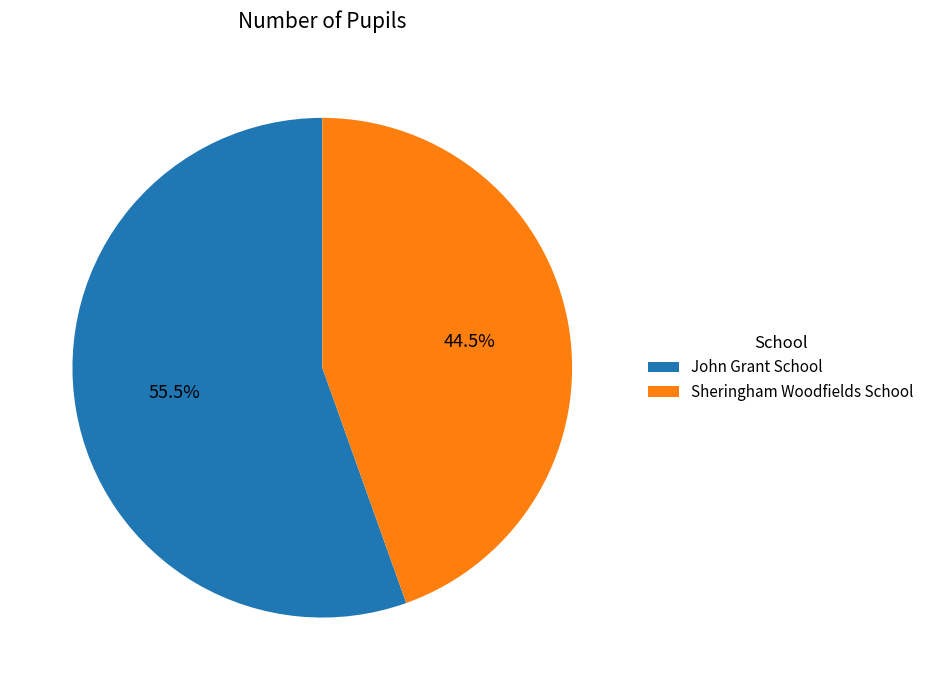

Which category has the smallest portion of the pie?

Sheringham Woodfields School